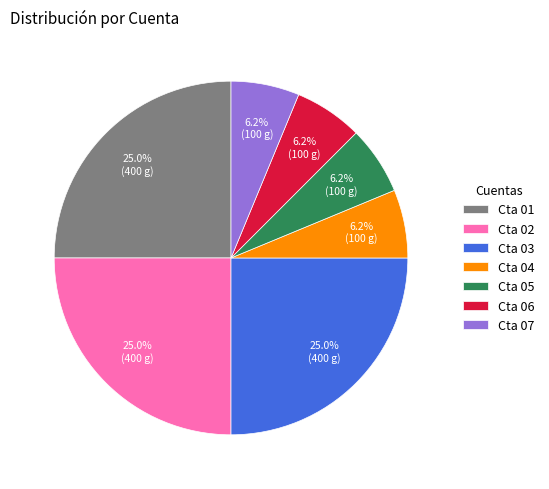

Do Cta 07 and Cta 02 together represent more than half of the pie?

No